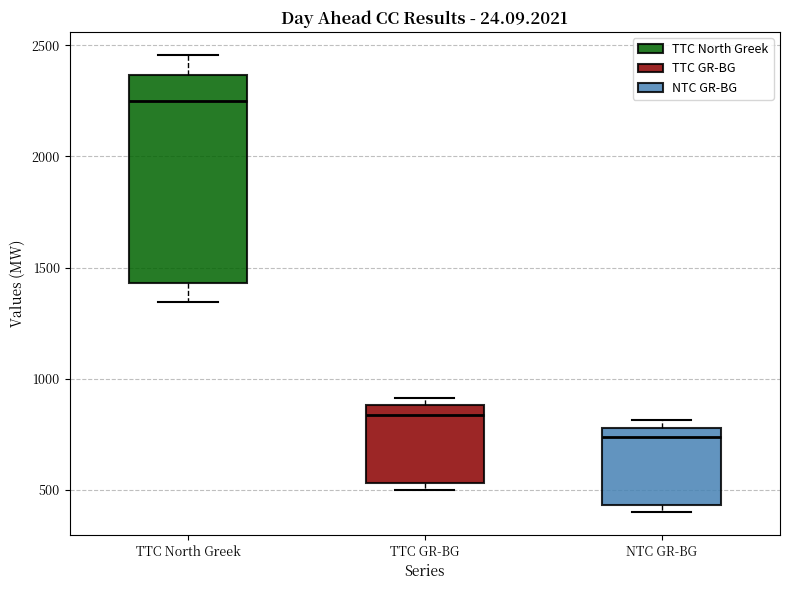

Reading left to right, transcribe this box plot: for each box, give where its median line is, the range the box spans, and where its two whiskers end, as read against the y-axis. The values are not printed on the chart, so give them approximately, as read against the axis.

TTC North Greek: median 2250, box 1450 to 2350, whiskers 1350 to 2450
TTC GR-BG: median 850, box 550 to 900, whiskers 500 to 900 (just above the box's upper edge)
NTC GR-BG: median 750, box 450 to 800, whiskers 400 to 800 (just above the box's upper edge)